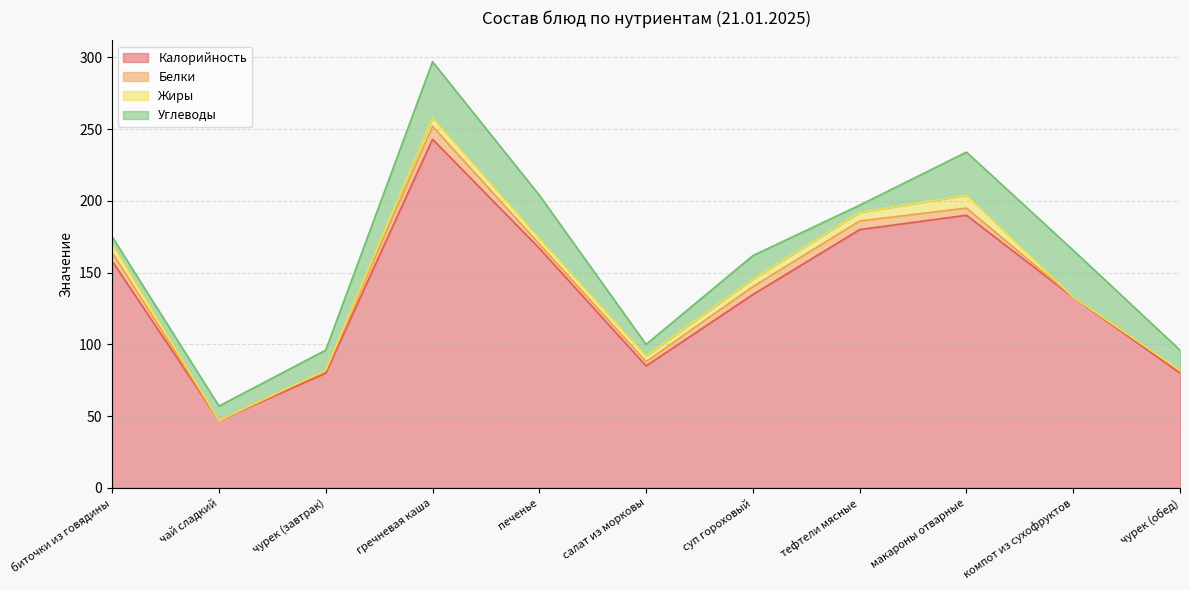

What is the label of the 9th point from the right?

чурек (завтрак)